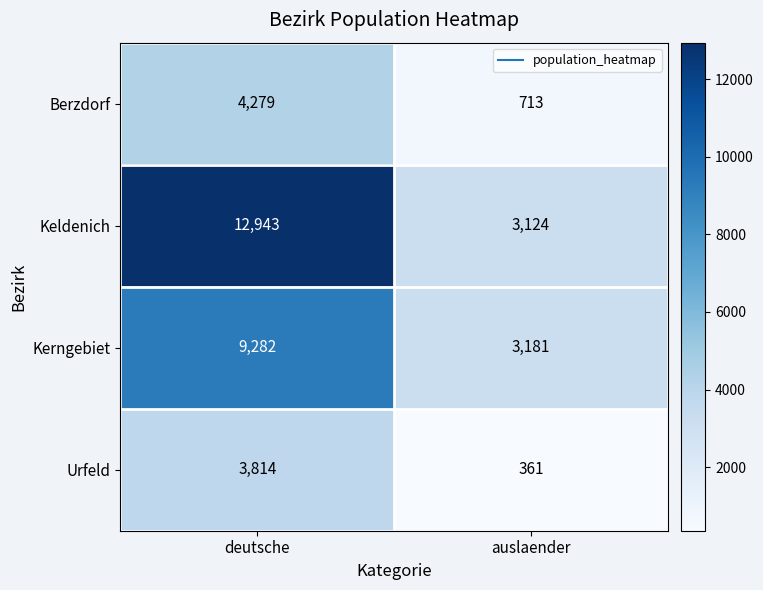

Where is Keldenich nearest to the value 8033?

auslaender